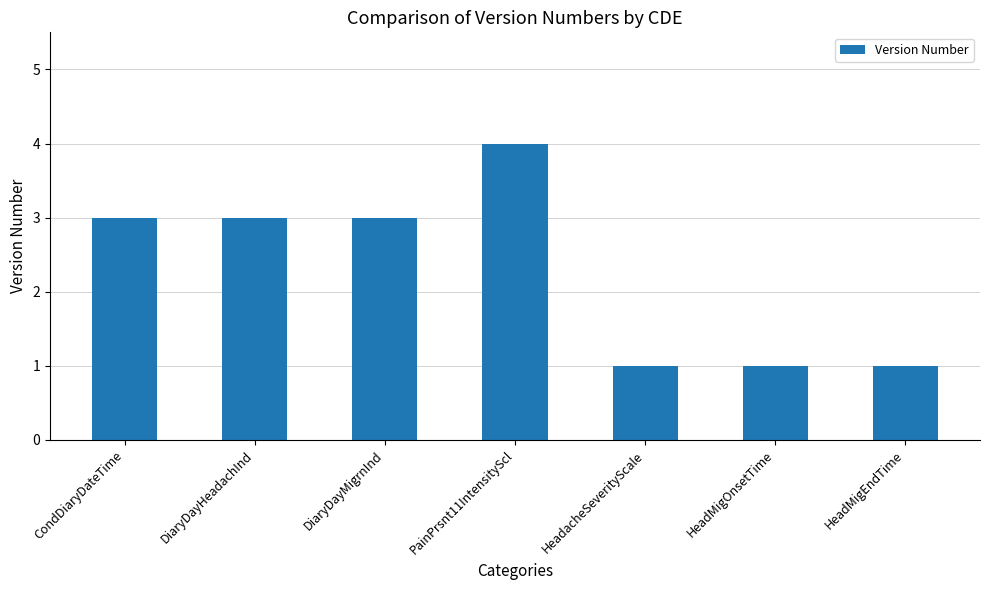

Is it true that the value at CondDiaryDateTime is 1?

False